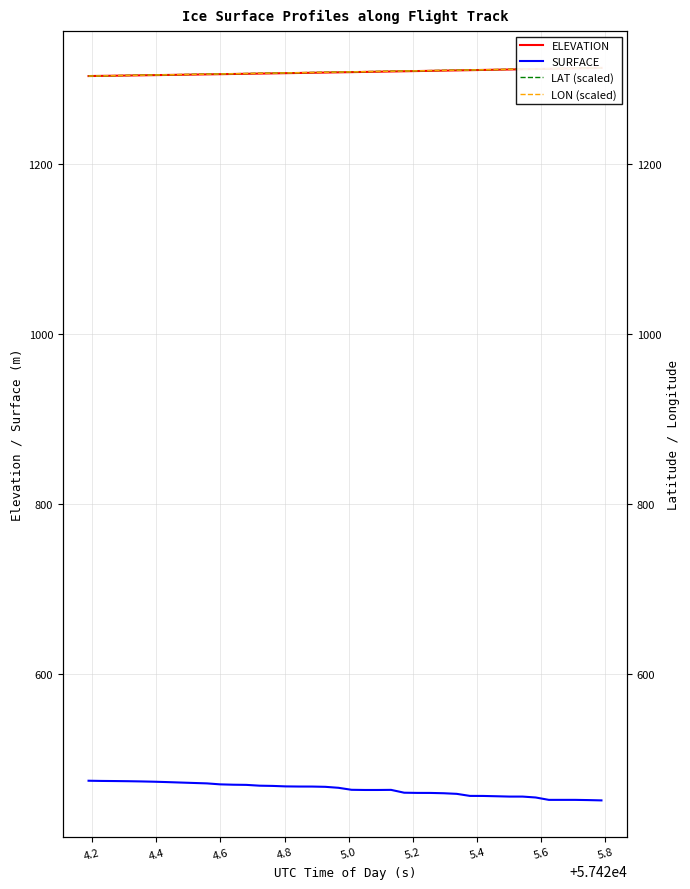

In SURFACE, how many points are higher than both neighbors (excluding endpoints)?

1